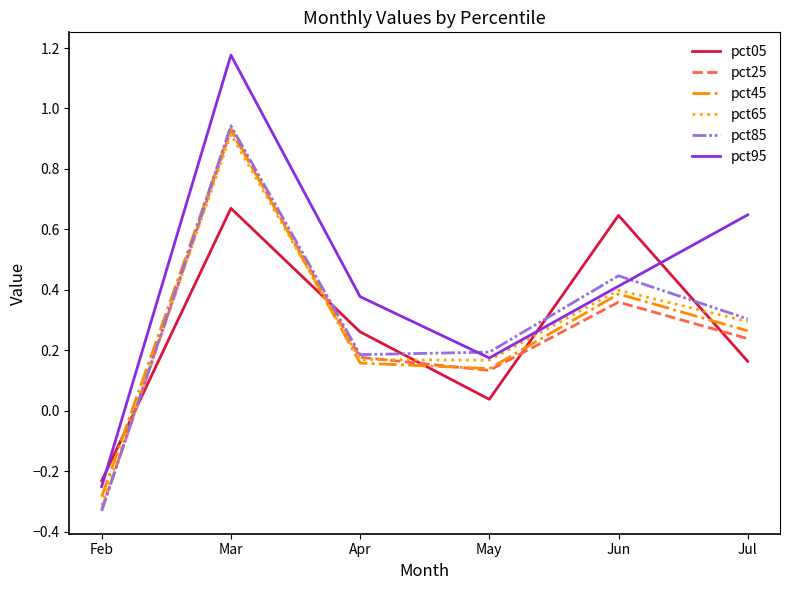

True or false: pct45 and pct25 intersect in this chart.

True